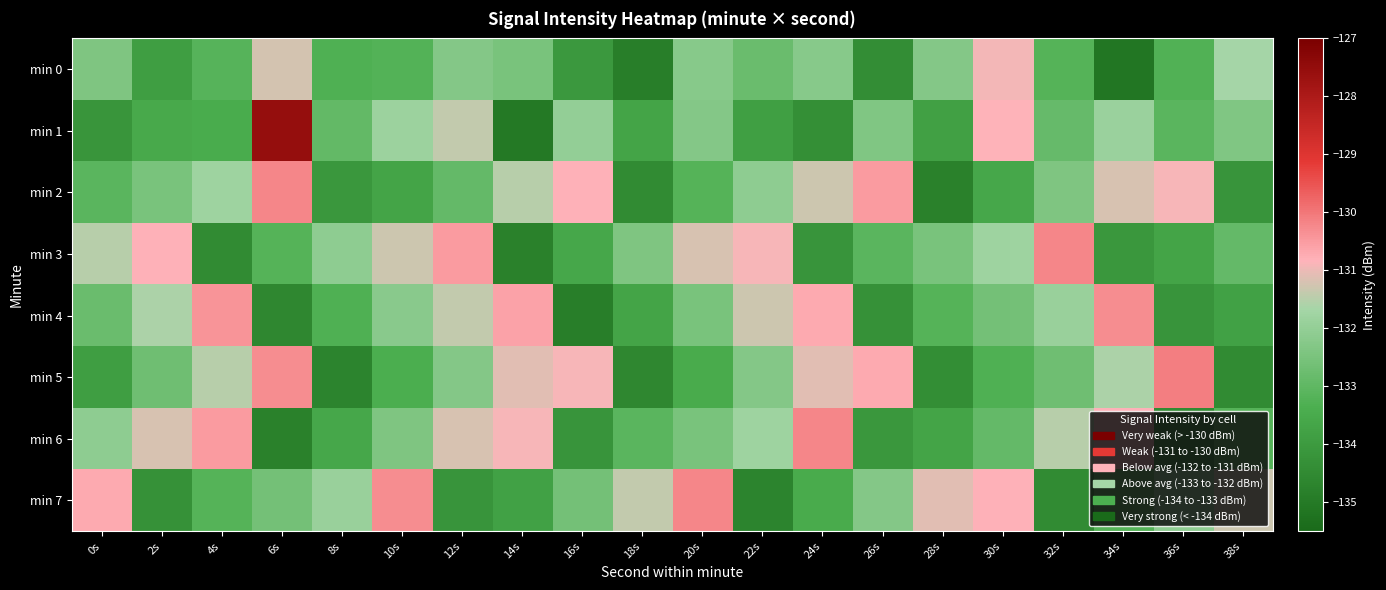

At which category is the sum across all series the highest?

6s